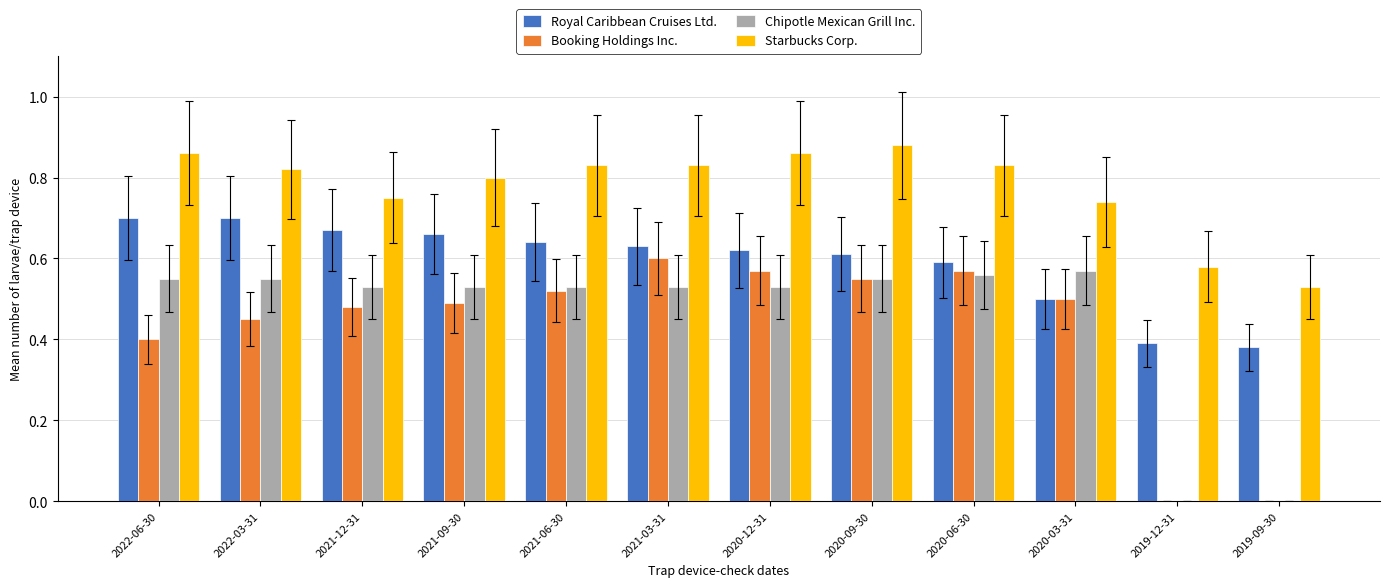

At which label does Booking Holdings Inc. reach its peak?

2021-03-31